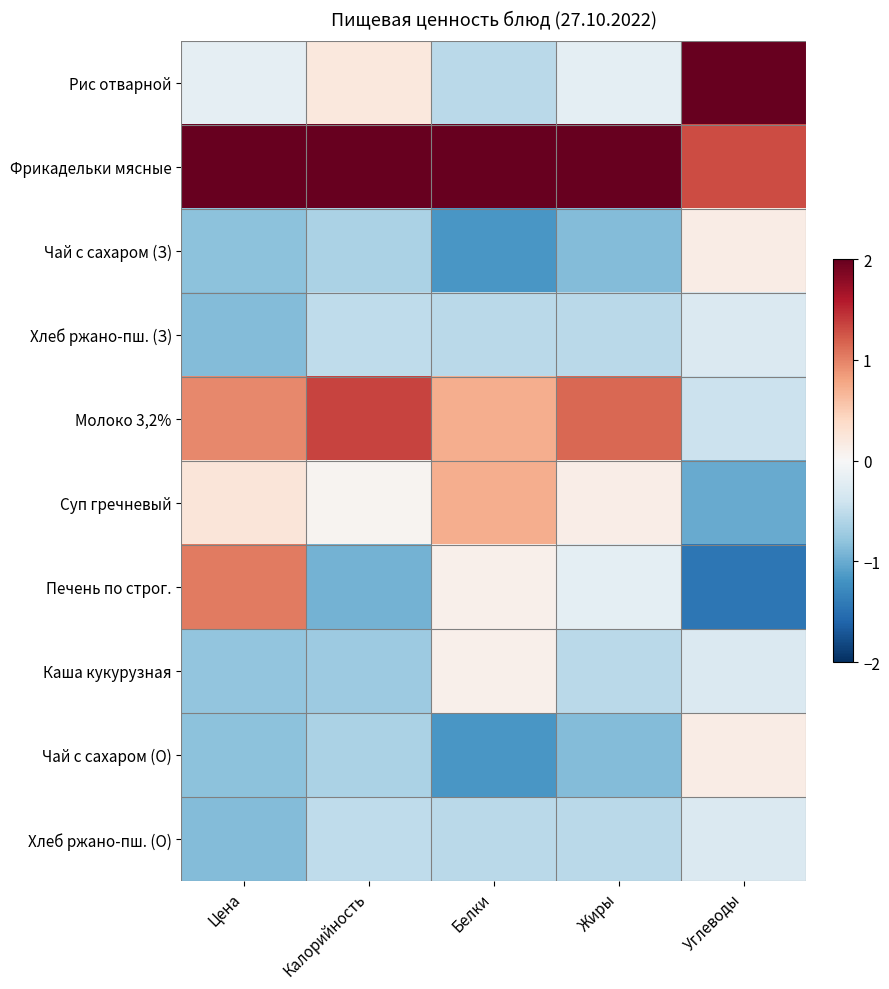

At which category is the sum across all series the highest?

Калорийность